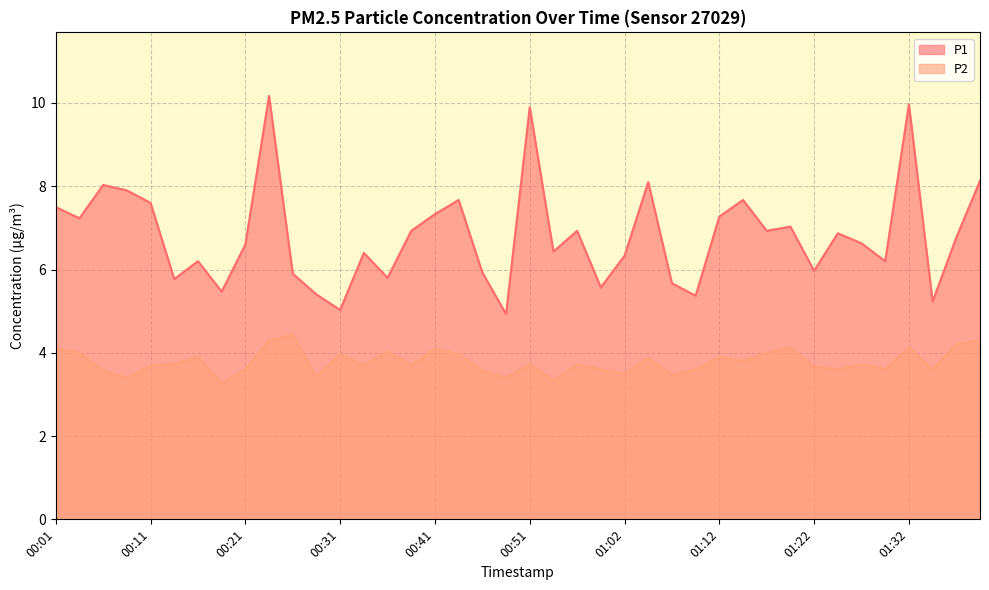

Where is the first local minimum for P1?

00:03